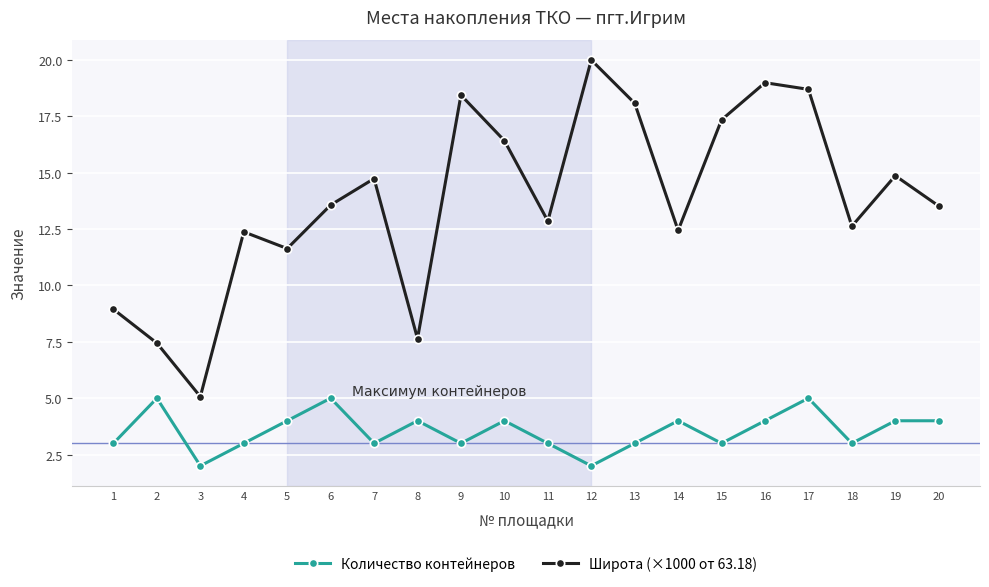

What is the difference between the Количество контейнеров values at 10 and 2?

1.0